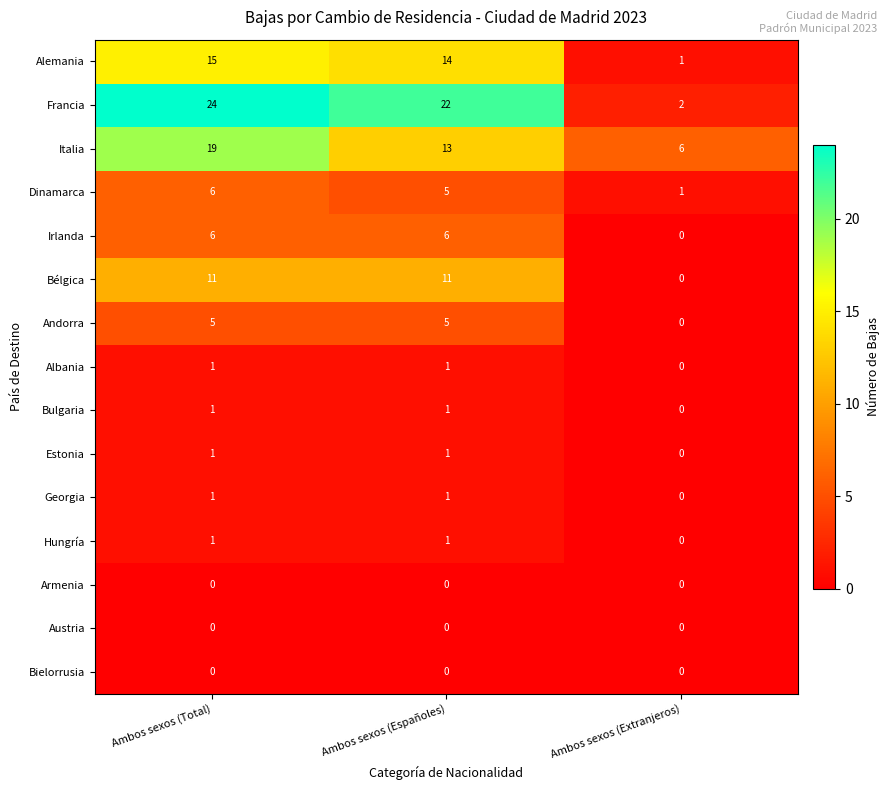

What is the total value across all series at Ambos sexos (Españoles)?

81